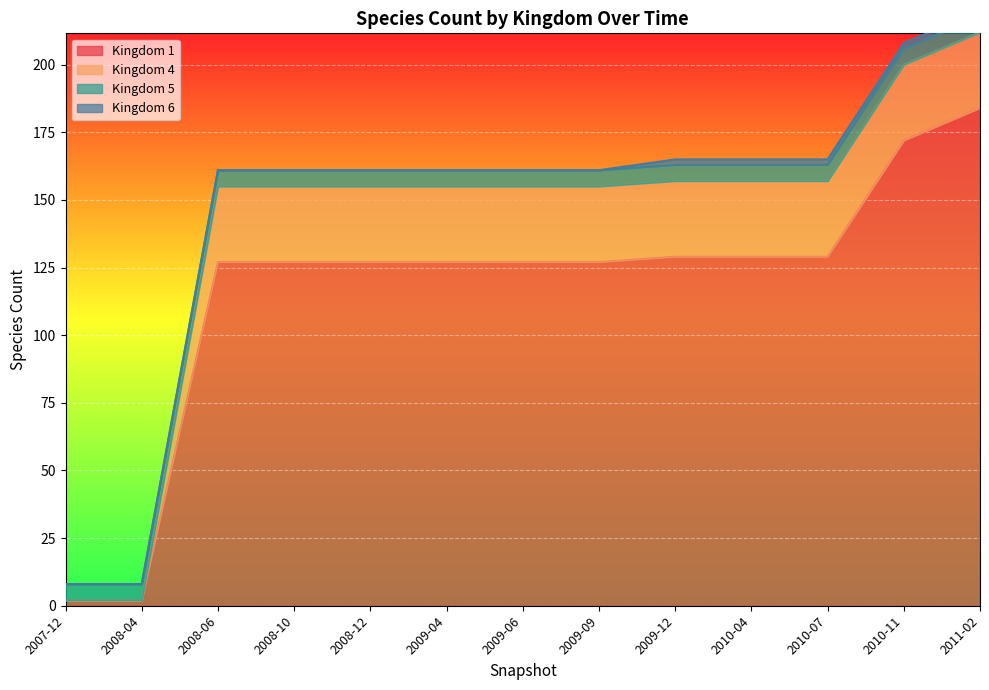

True or false: Kingdom 5 and Kingdom 6 intersect in this chart.

False